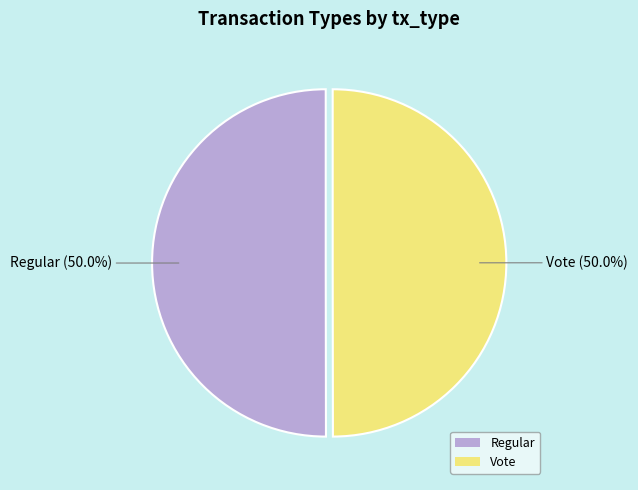

How many slices are in this pie chart?

2